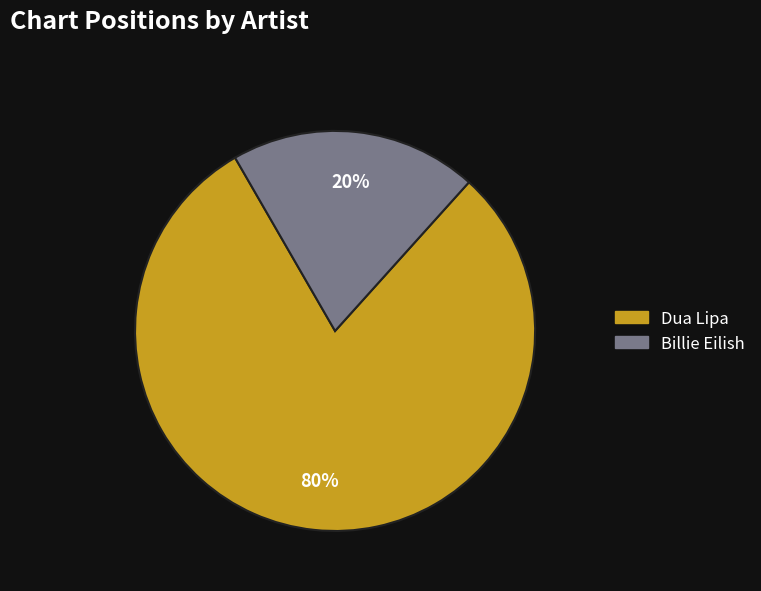

Which has a higher value, Dua Lipa or Billie Eilish?

Dua Lipa